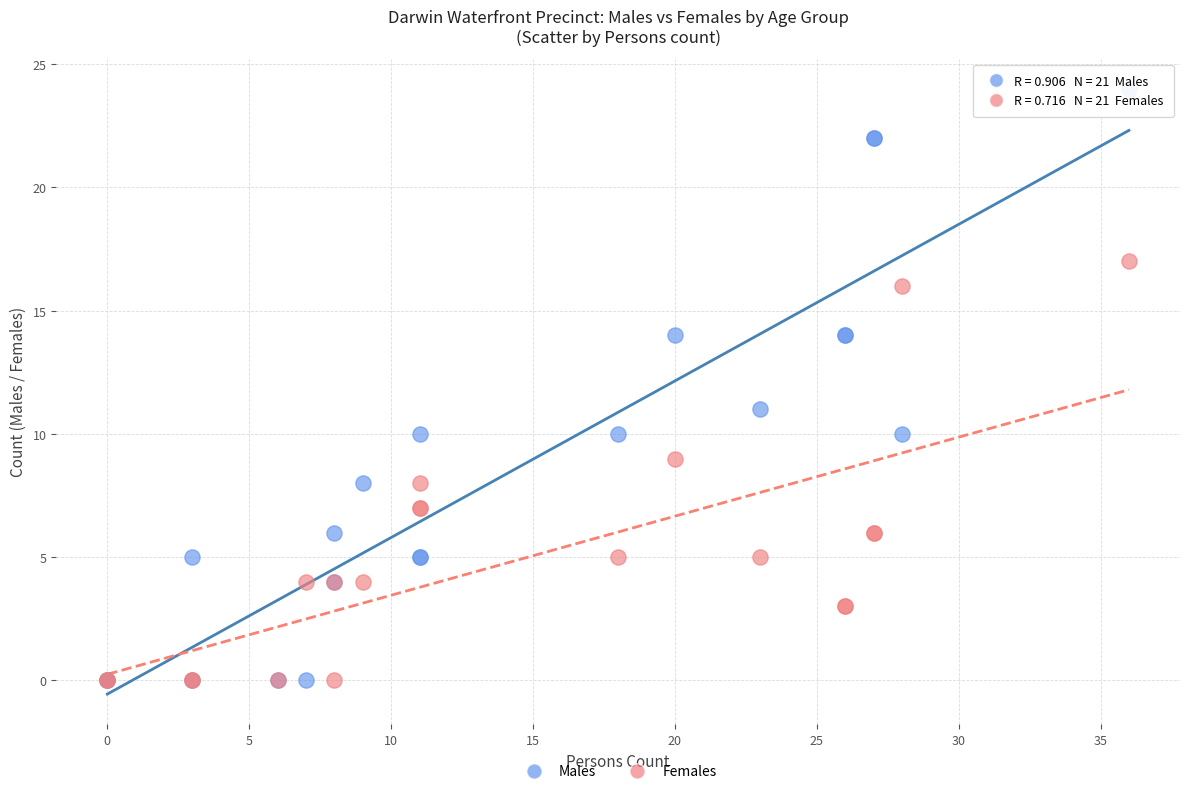

In the Males series, what Y value is closest to 12?

11